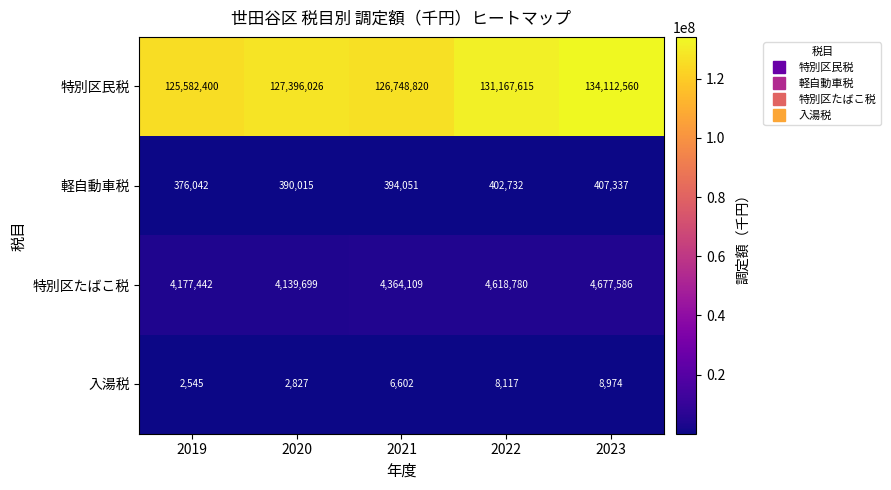

Between 2020 and 2022, which series saw the biggest shift?

特別区民税